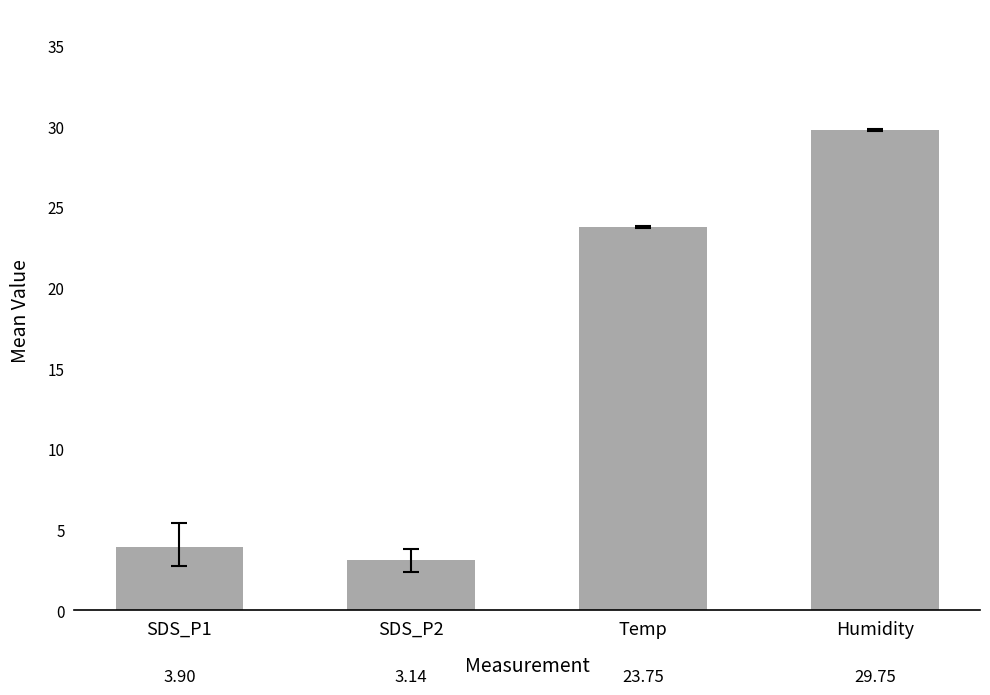

What is the label of the 1st bar from the right?

Humidity